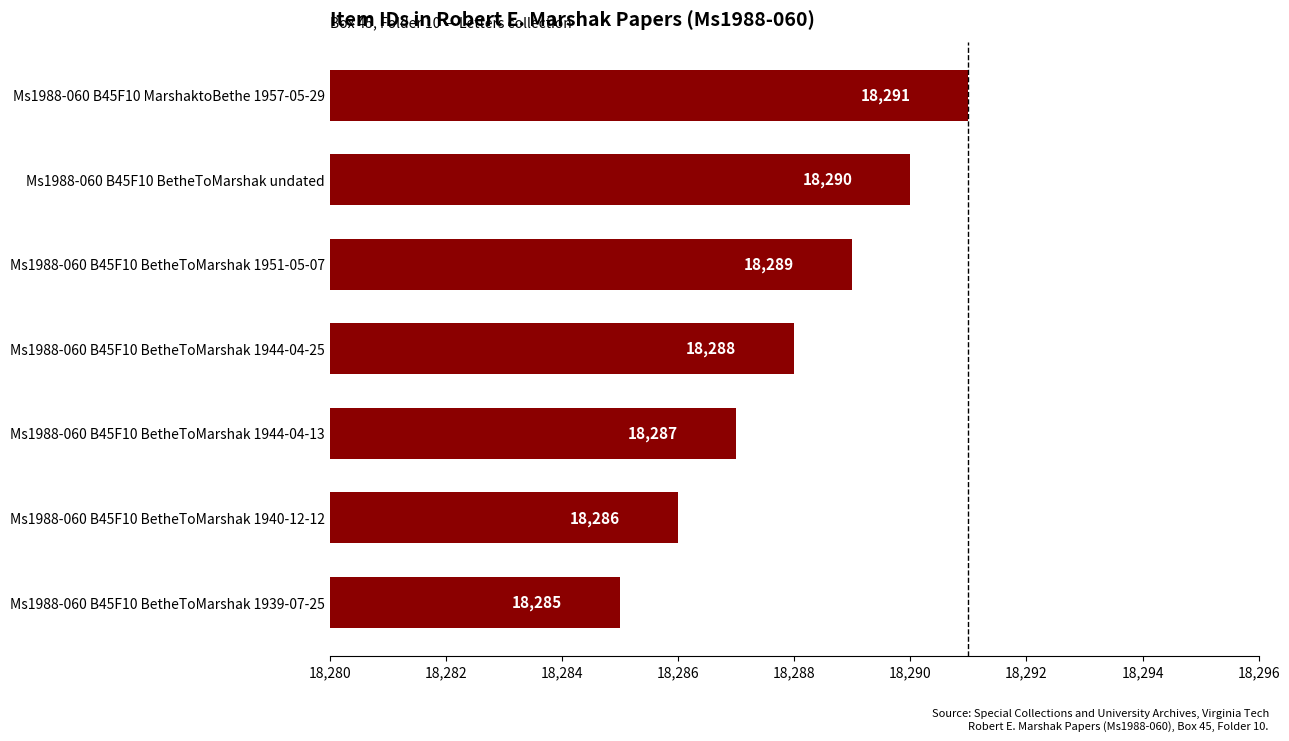

Read the value at Ms1988-060 B45F10 BetheToMarshak 1940-12-12.

18286